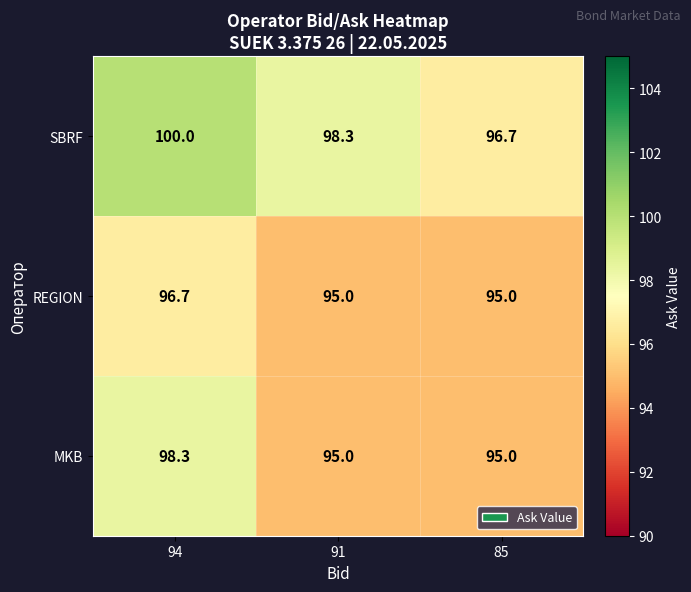

List the series in order of their peak value, highest first.

SBRF, MKB, REGION